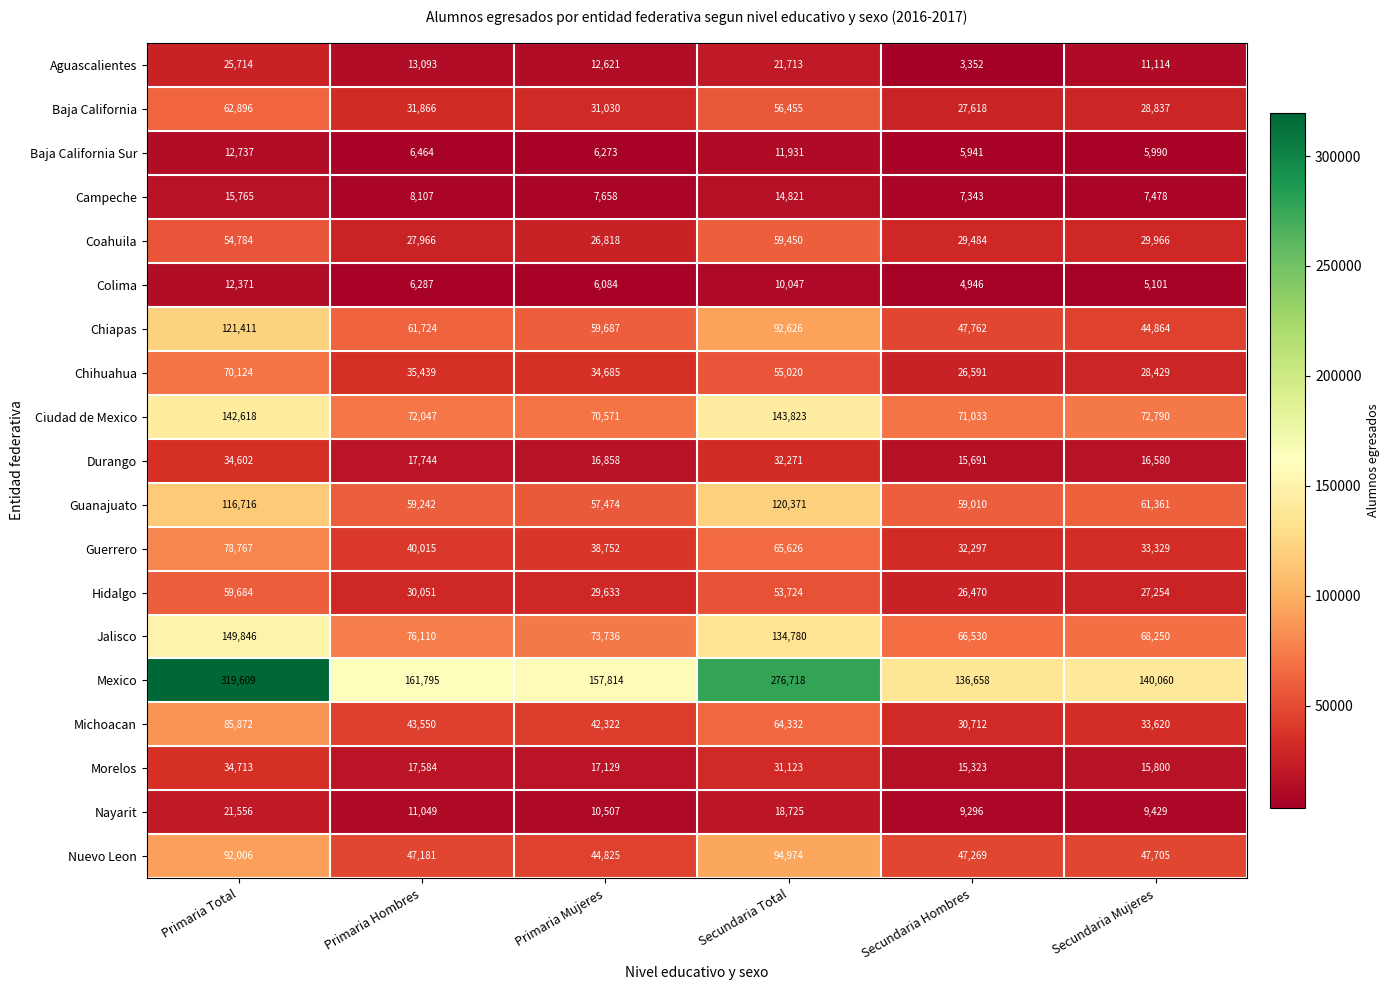

True or false: Guerrero has a value of 40015 at Primaria Hombres.

True